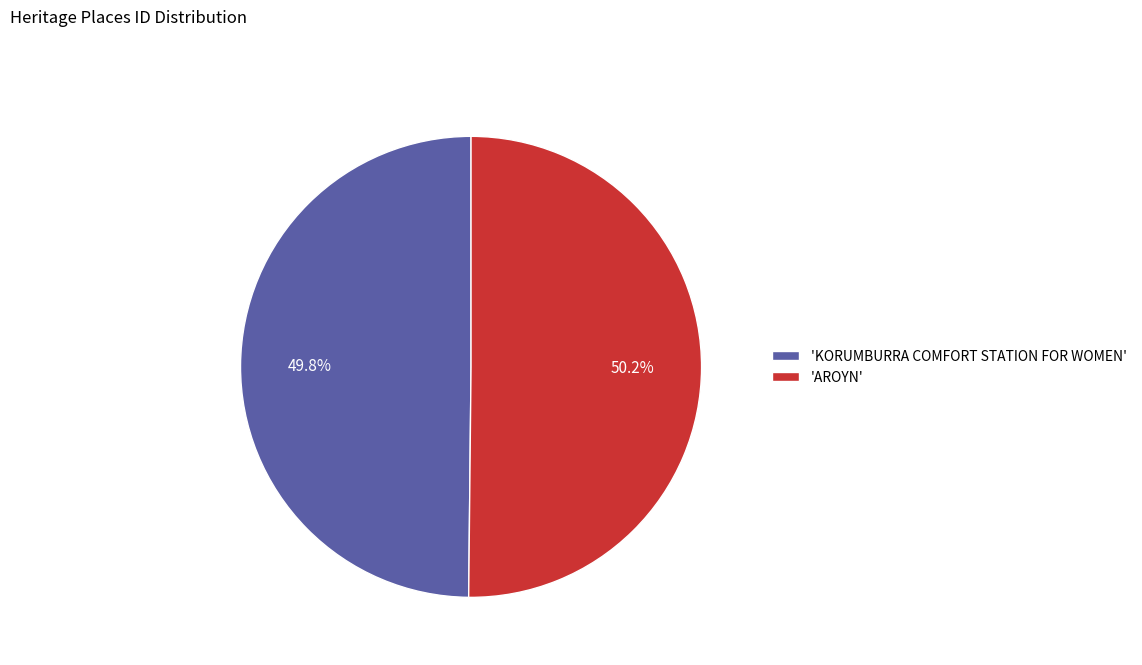

Does any single category account for the majority?

Yes